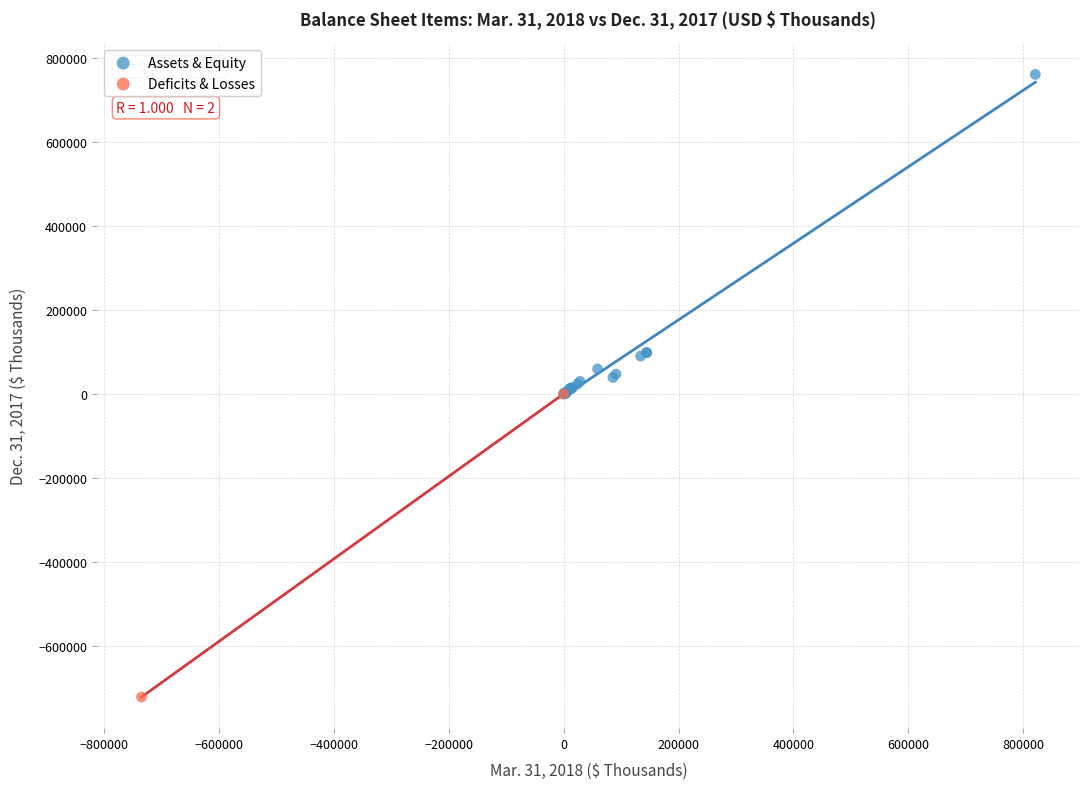

What are all the series names shown in the legend?

Assets & Equity, Deficits & Losses